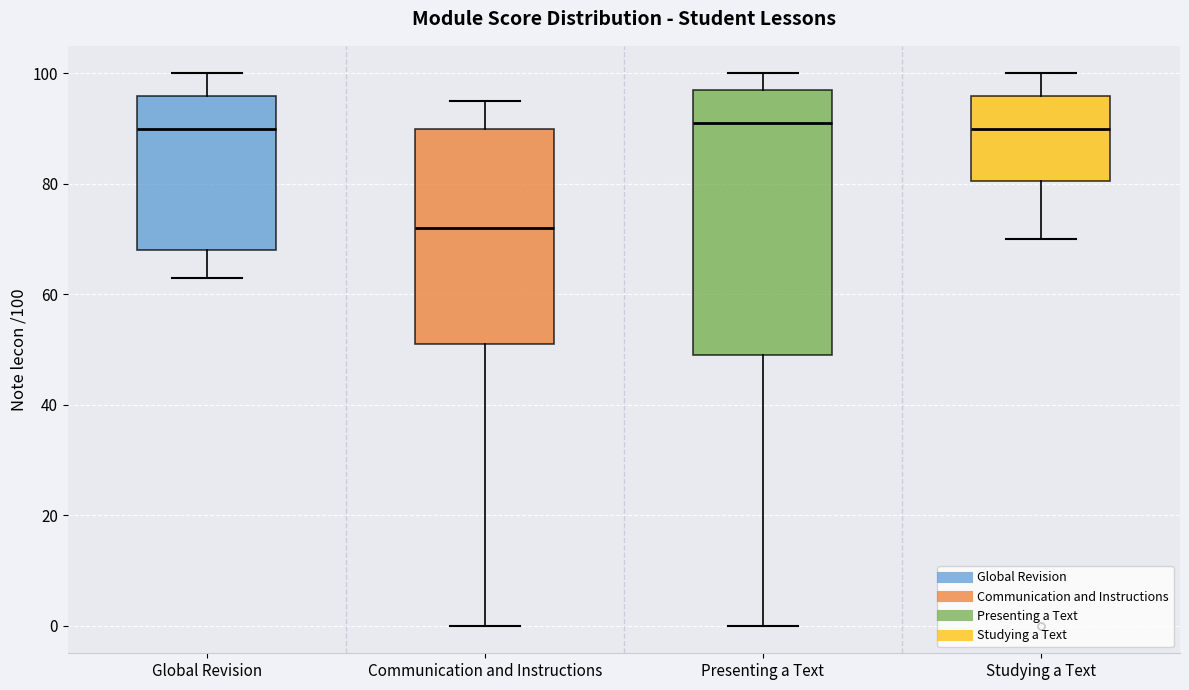

Where is the upper edge of the box for Communication and Instructions on the y-axis? The values are not printed on the chart, so give them approximately, as read against the axis.

90